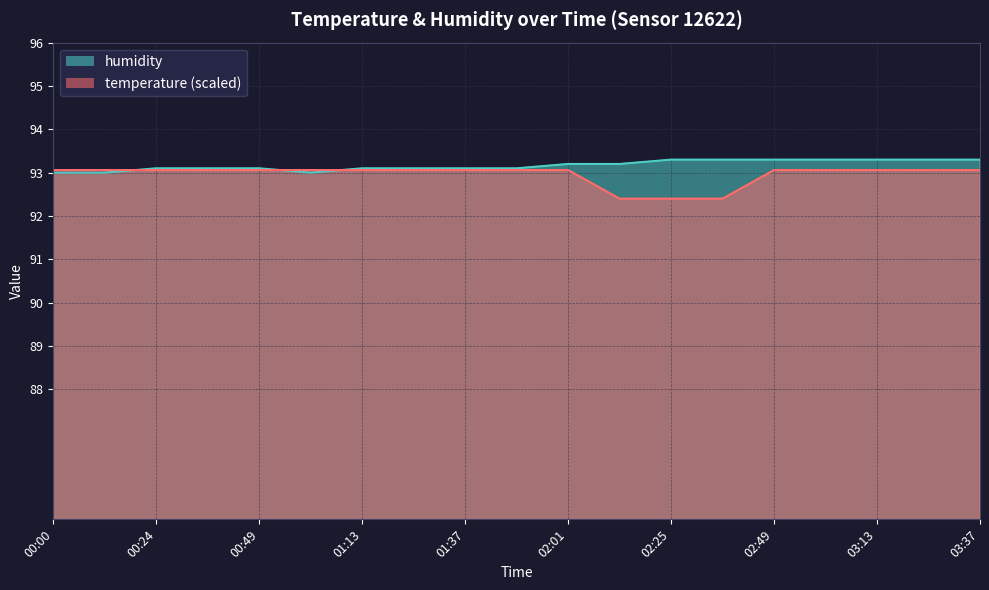

Which label corresponds to the largest value in the chart?

02:25